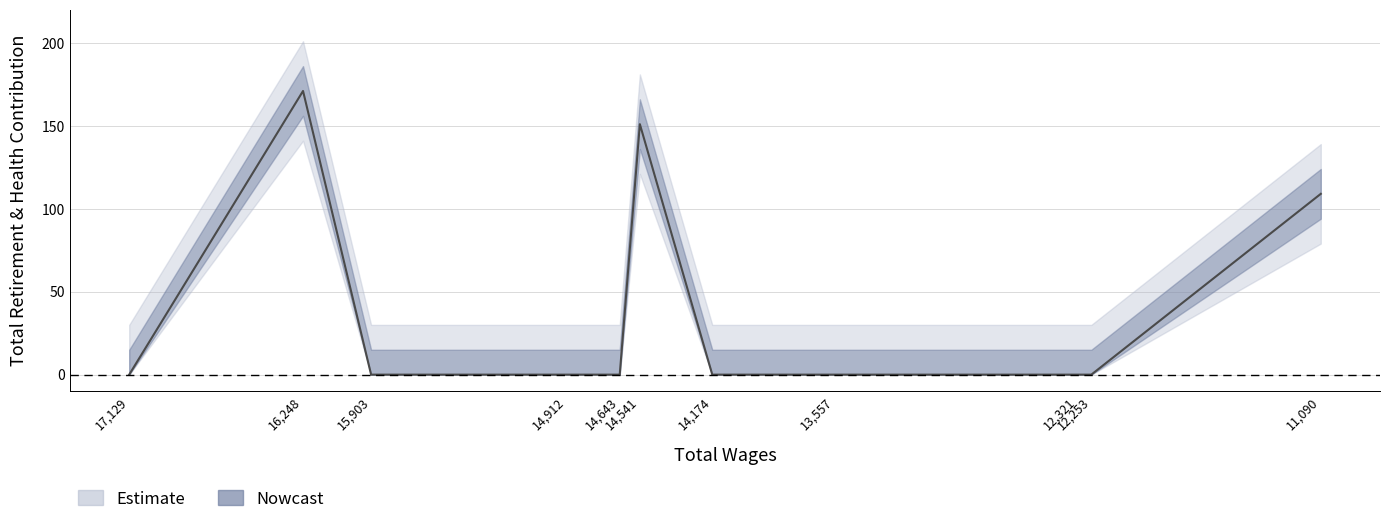

Which category has the highest value across all series?

16,248